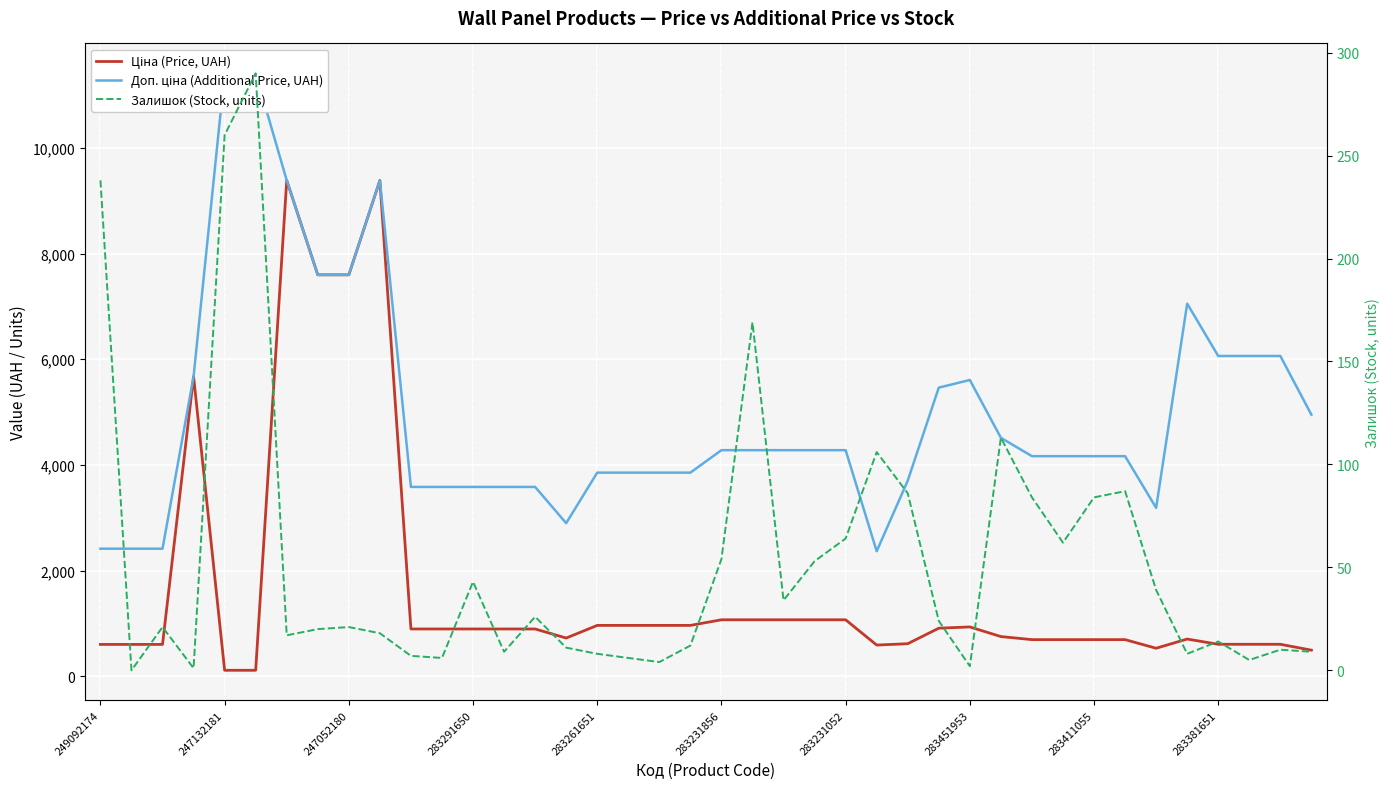

Where does the Залишок (Stock, units) series first go above 21?

249092174